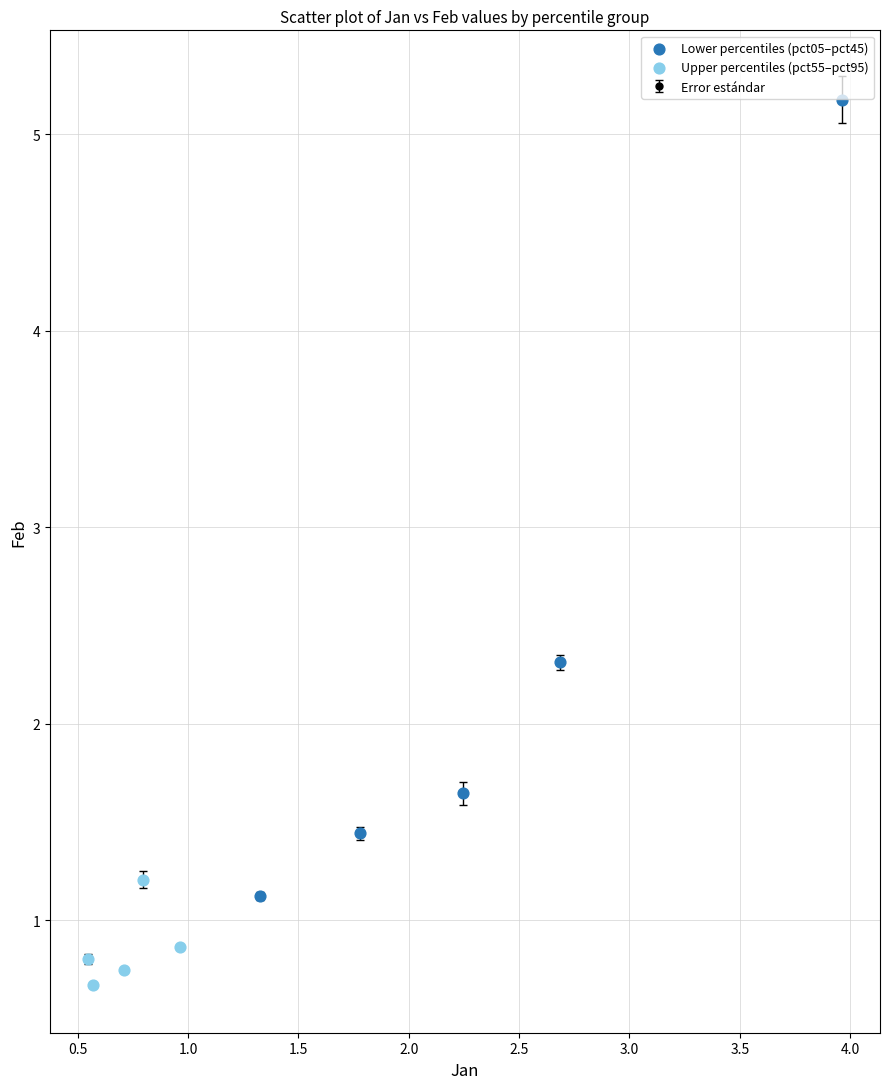

Which series reaches the minimum Y coordinate?

Upper percentiles (pct55–pct95)